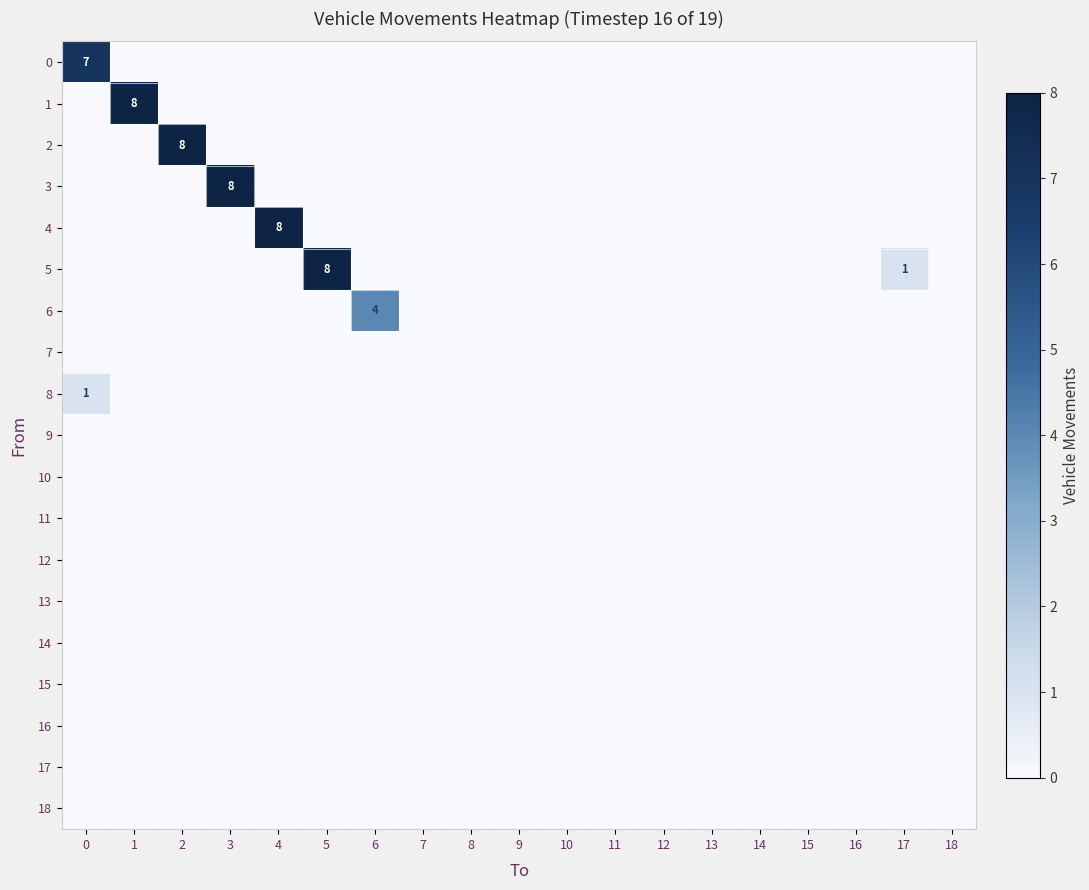

Rank the series by their maximum value, from highest to lowest.

1, 2, 3, 4, 5, 0, 6, 8, 7, 9, 10, 11, 12, 13, 14, 15, 16, 17, 18